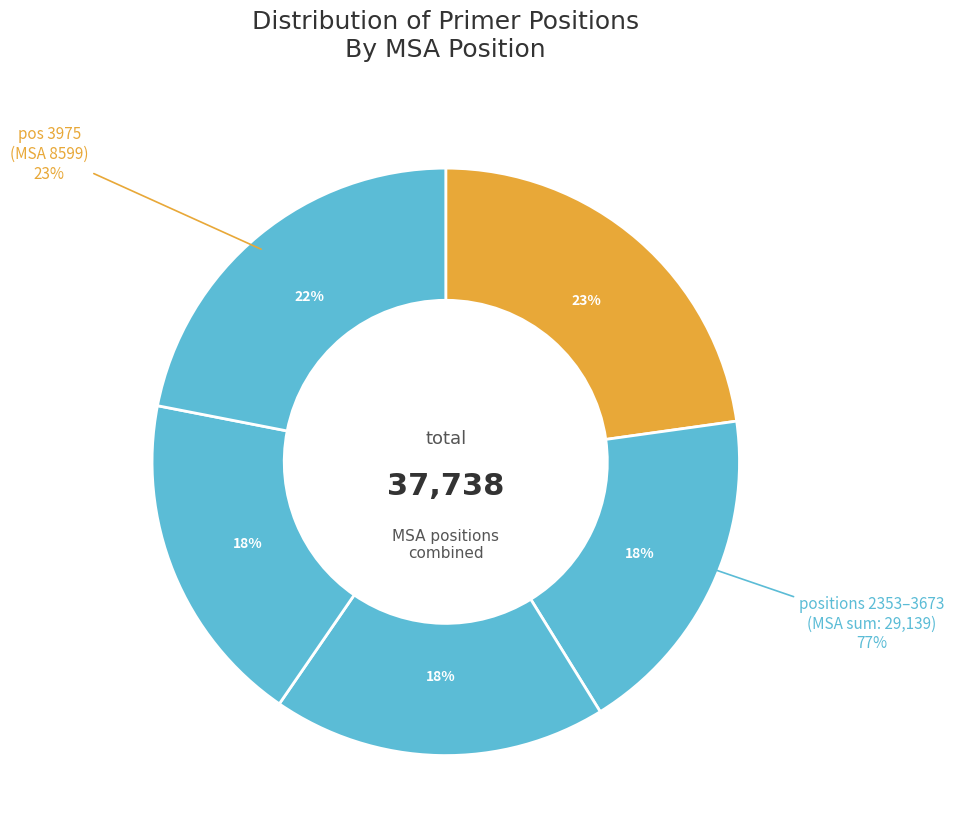

Which category has the smallest portion of the pie?

2353